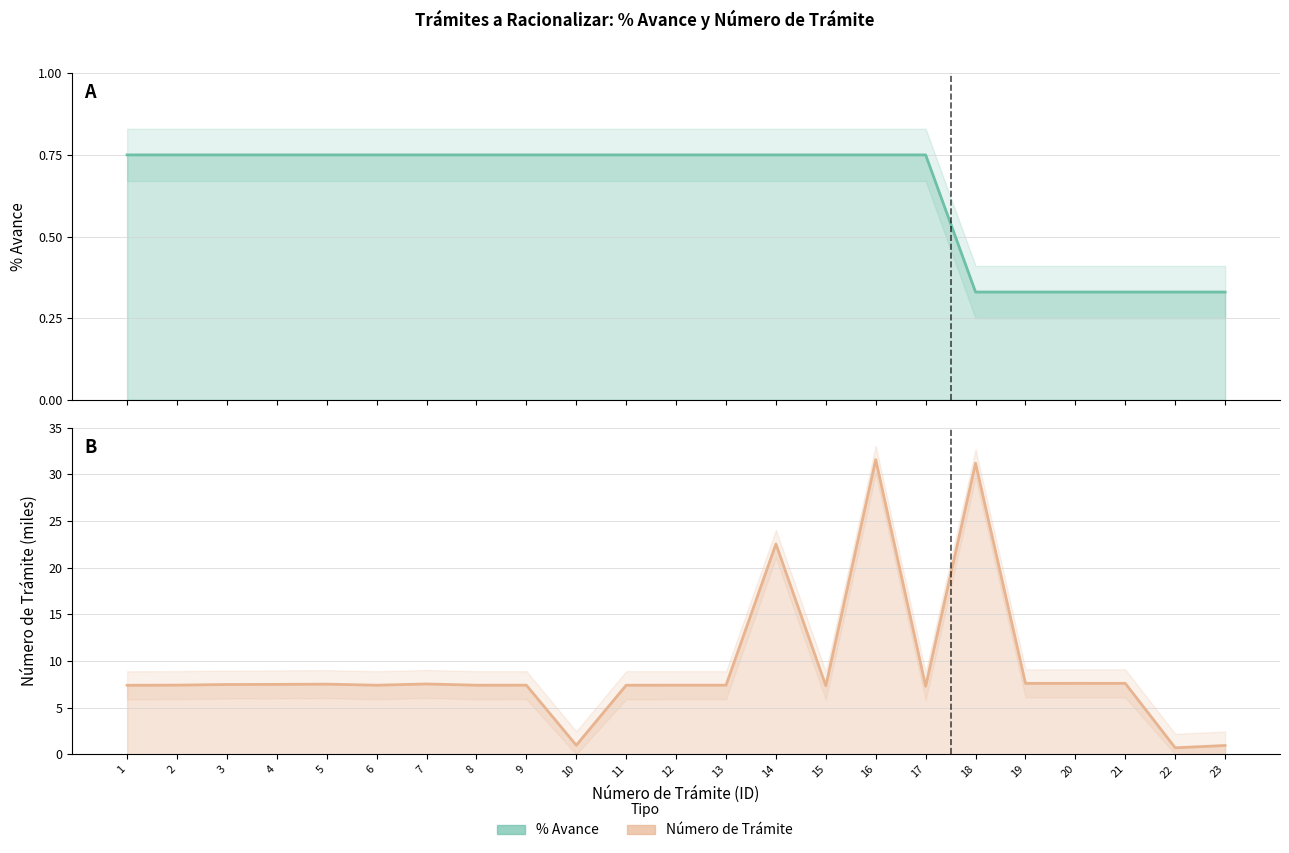

What is the difference between the highest and lowest values at 9?

6.7